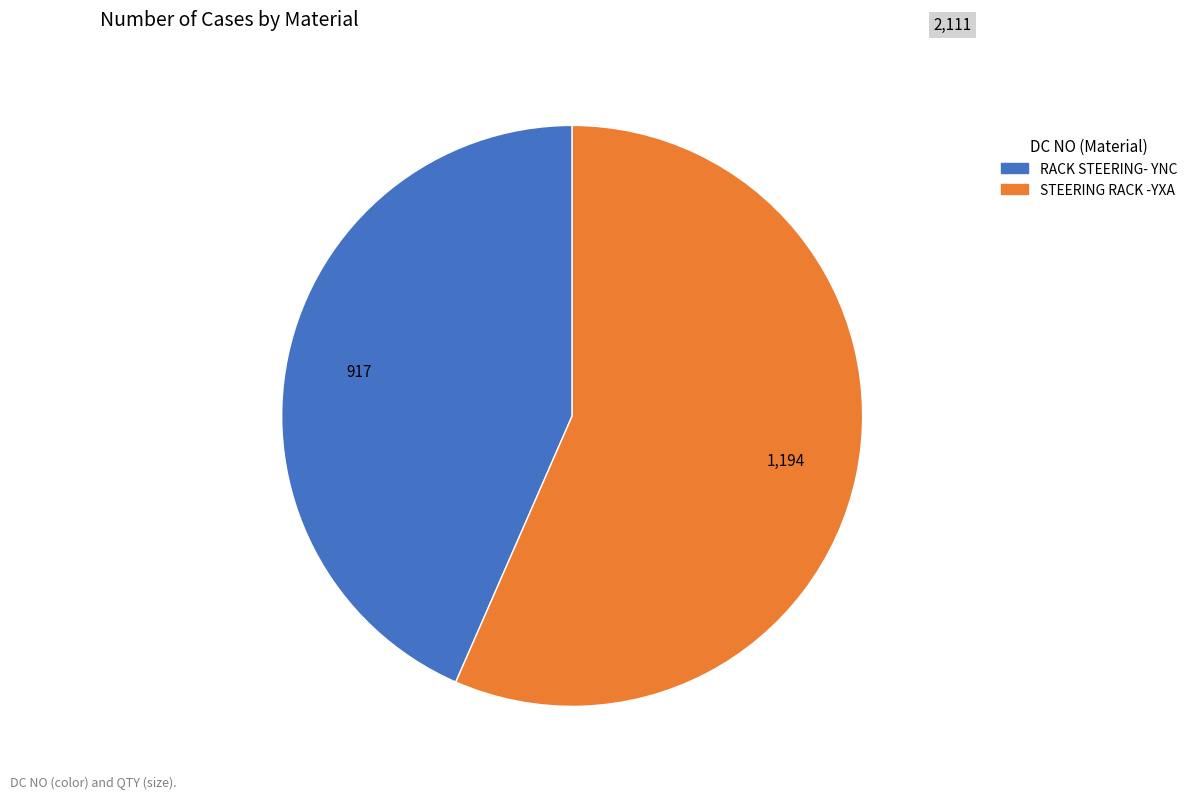

Is there a majority slice in this chart?

Yes